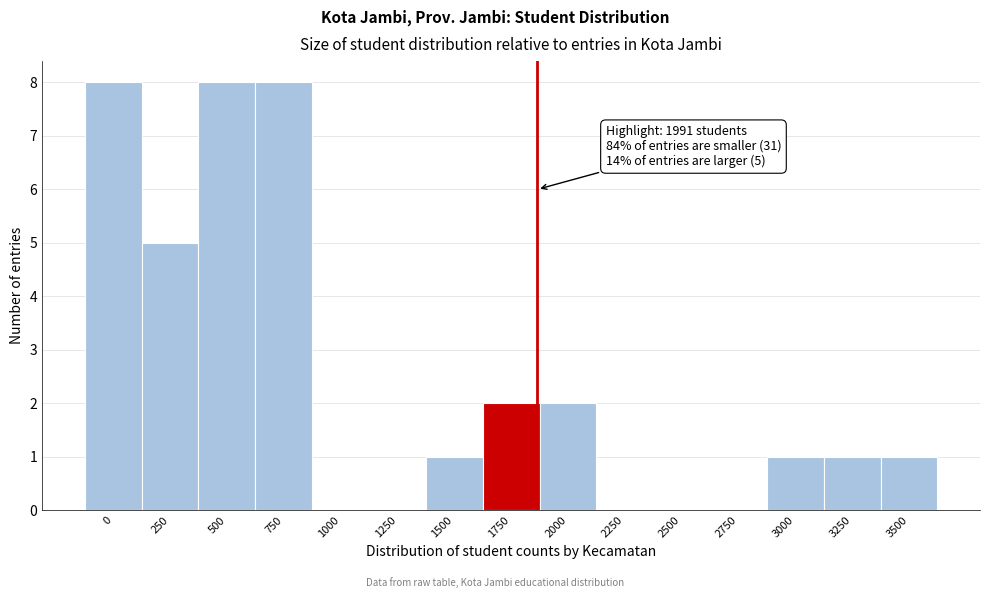

Reading left to right, what are all the values shown in this chart?

0=8	250=5	500=8	750=8	1000=0	1250=0	1500=1	1750=2	2000=2	2250=0	2500=0	2750=0	3000=1	3250=1	3500=1